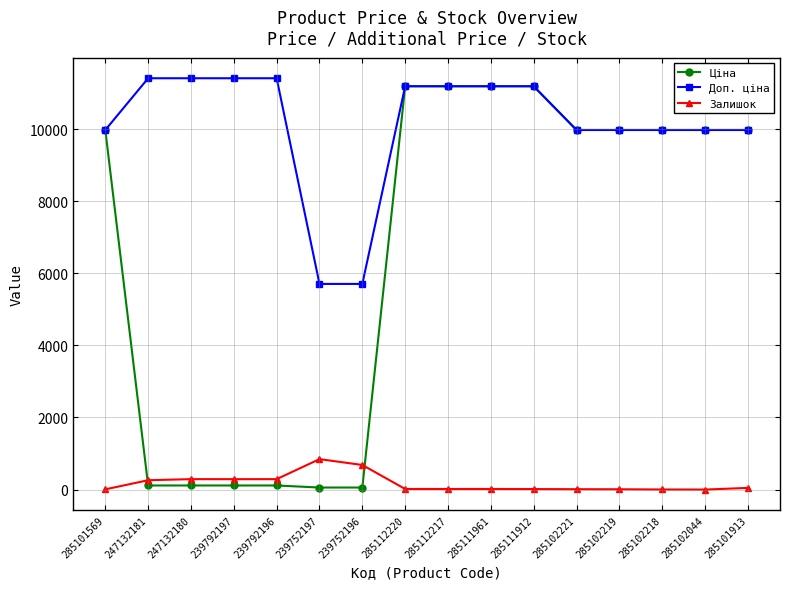

At how many categories does at least one series exceed 7373?

14